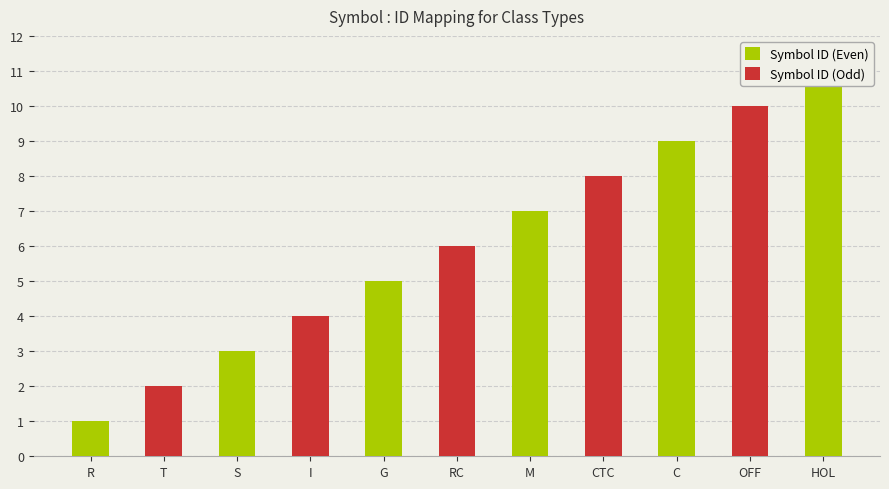

What is the difference between the second highest and second lowest values?

8